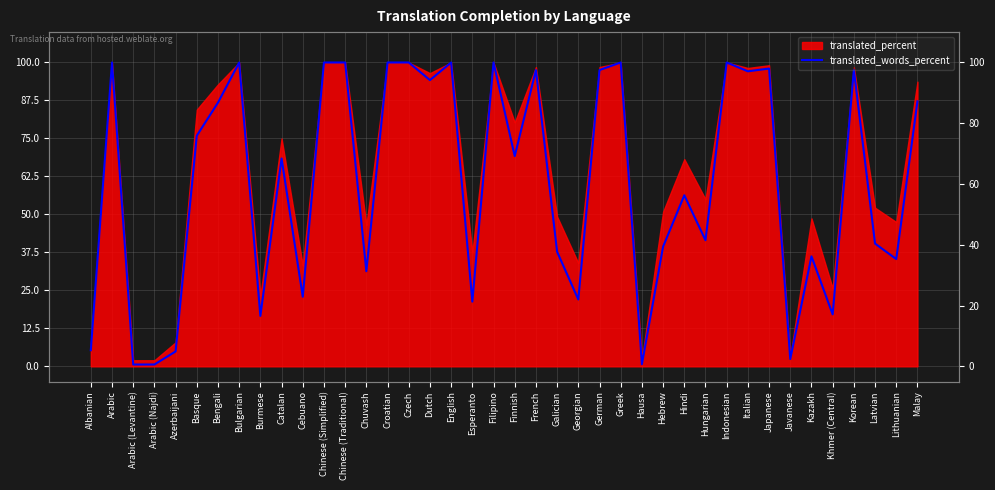

Which has a higher value, Indonesian or Latvian?

Indonesian